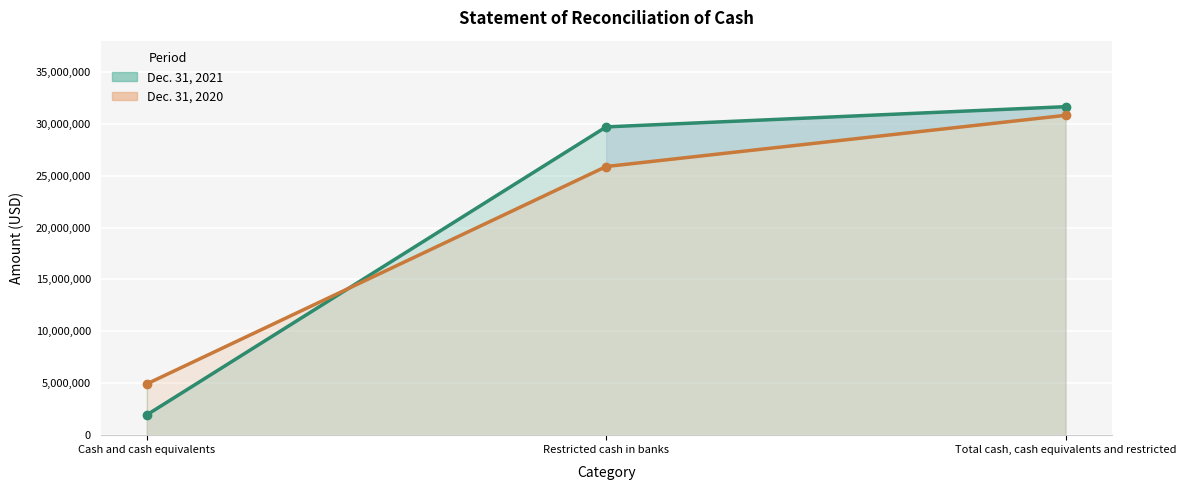

What are all the series names shown in the legend?

Dec. 31, 2021, Dec. 31, 2020